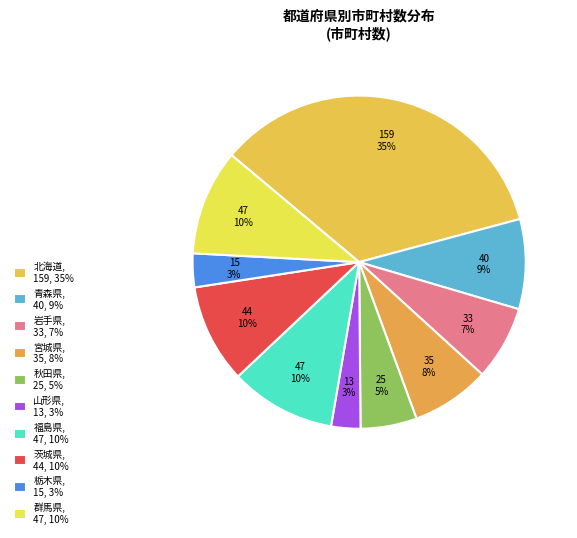

What is the ratio of the value at 群馬県 to the value at 岩手県?

1.4